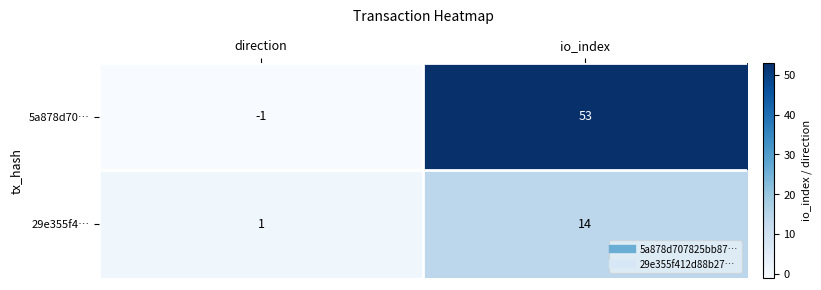

Reading left to right, list all the values displayed in this chart.

5a878d70…: -1	53
29e355f4…: 1	14